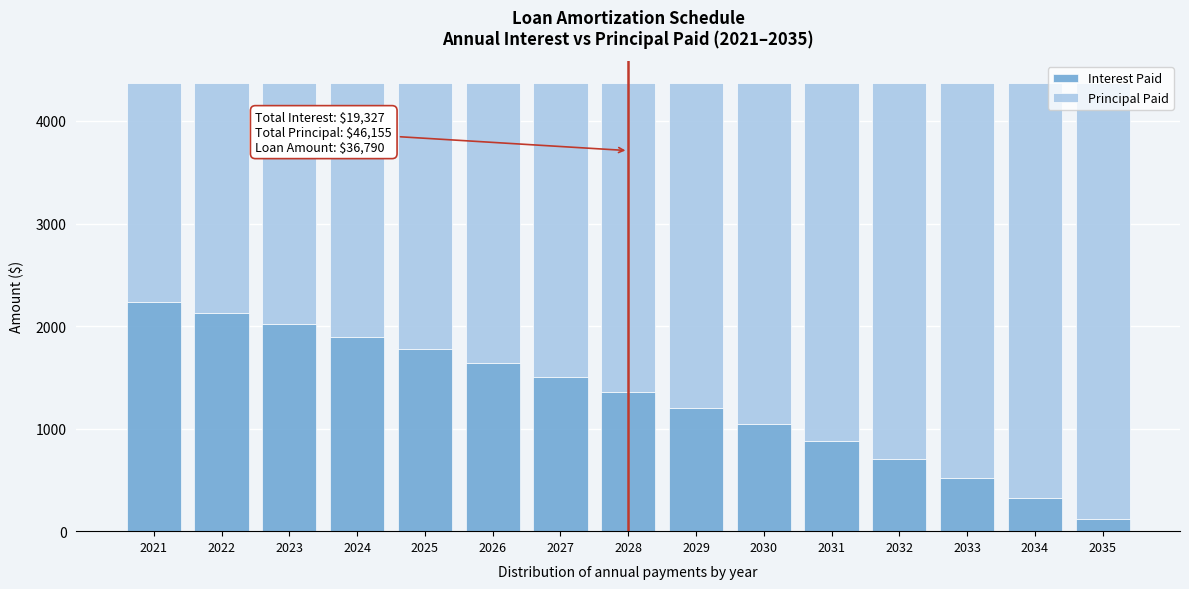

What is the difference between the second highest and second lowest values in the Interest Paid series?

1809.3